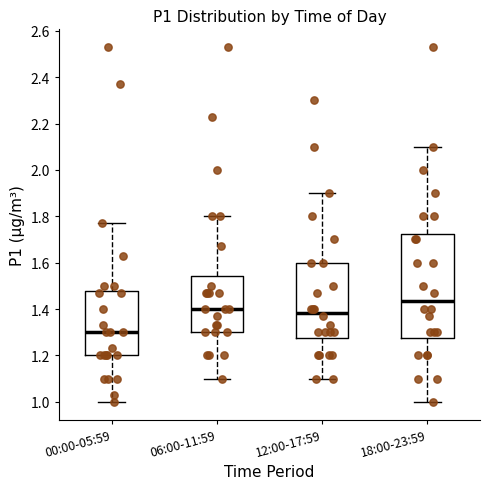

Reading left to right, transcribe this box plot: for each box, give where its median line is, the range the box spans, and where its two whiskers end, as read against the y-axis. The values are not printed on the chart, so give them approximately, as read against the axis.

00:00-05:59: median 1.30, box 1.20 to 1.48, whiskers 1.00 to 1.78
06:00-11:59: median 1.40, box 1.30 to 1.54, whiskers 1.10 to 1.80
12:00-17:59: median 1.38, box 1.28 to 1.60, whiskers 1.10 to 1.90
18:00-23:59: median 1.44, box 1.28 to 1.72, whiskers 1.00 to 2.10